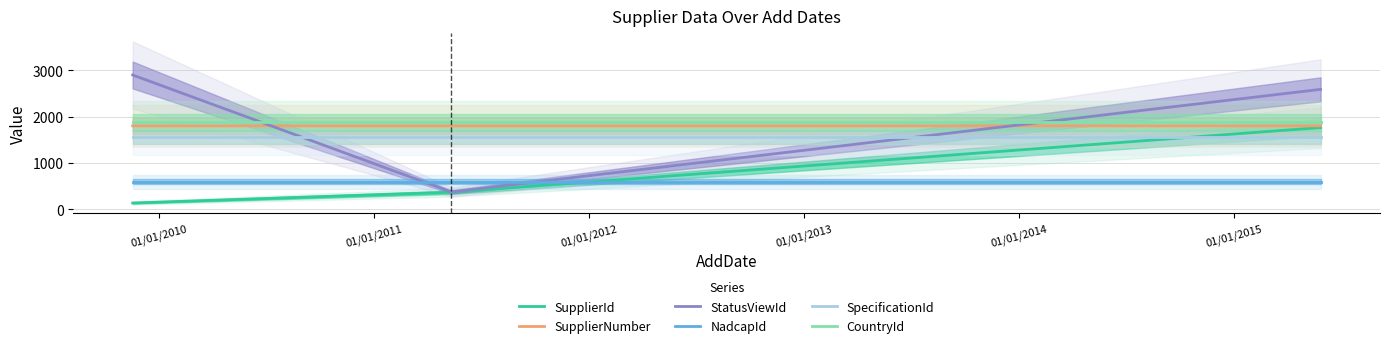

The SupplierNumber series shows 724.8 at 01/01/2009. True or false?

False